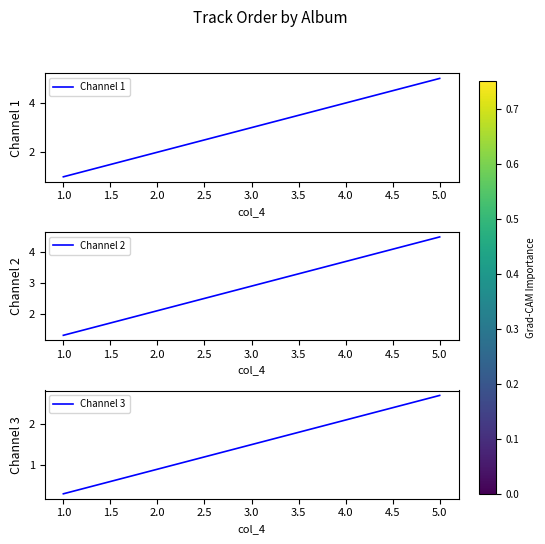

True or false: Channel 3 has a value of 2.7 at 5.0.

True